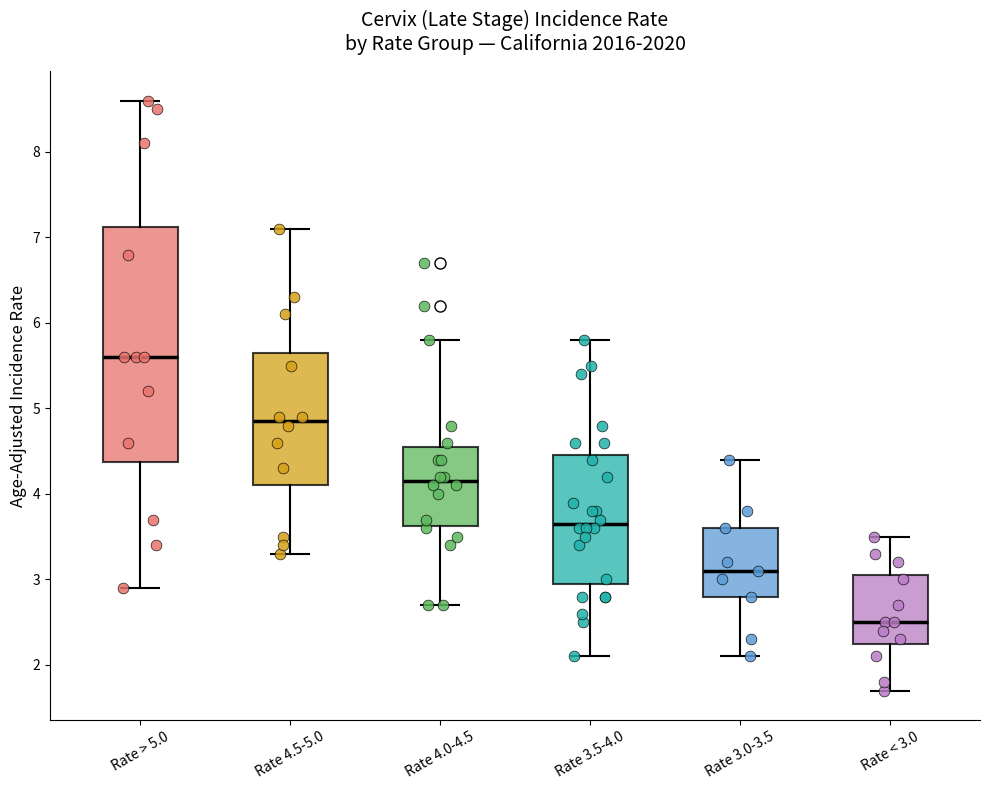

Where is the upper edge of the box for Rate 3.0-3.5 on the y-axis? The values are not printed on the chart, so give them approximately, as read against the axis.

3.6